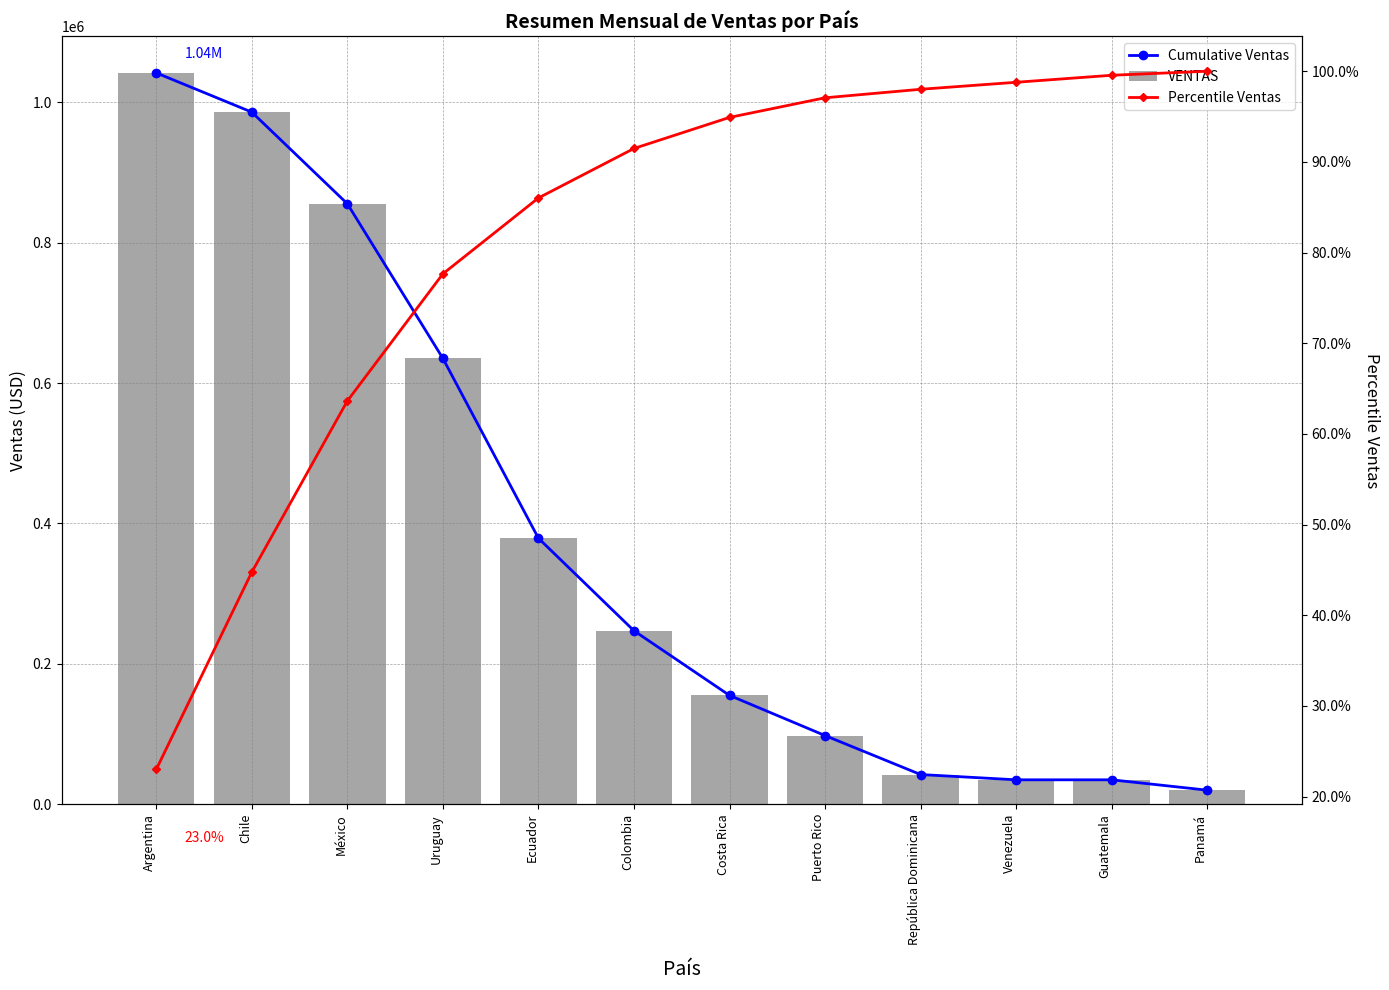

What is the difference between the highest and lowest values at Colombia?

247158.5